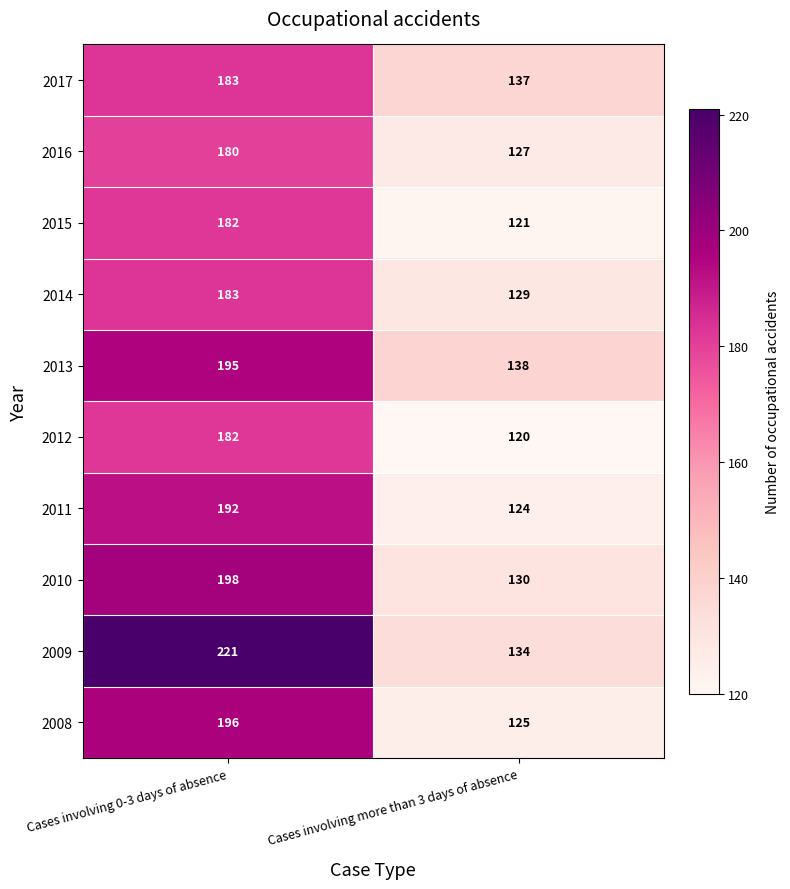

What is the average value of the 2014 series?

156